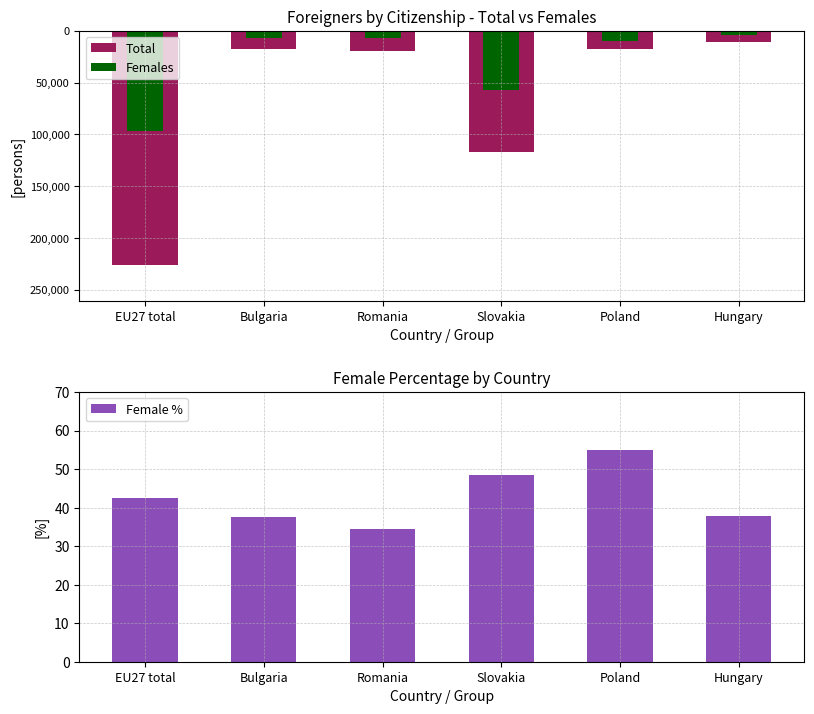

Which category has the lowest value in the Females series?

EU27 total